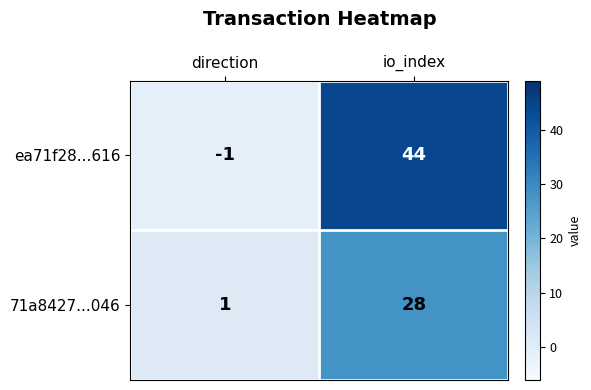

Is it true that 71a8427...046 equals 2 at direction?

False